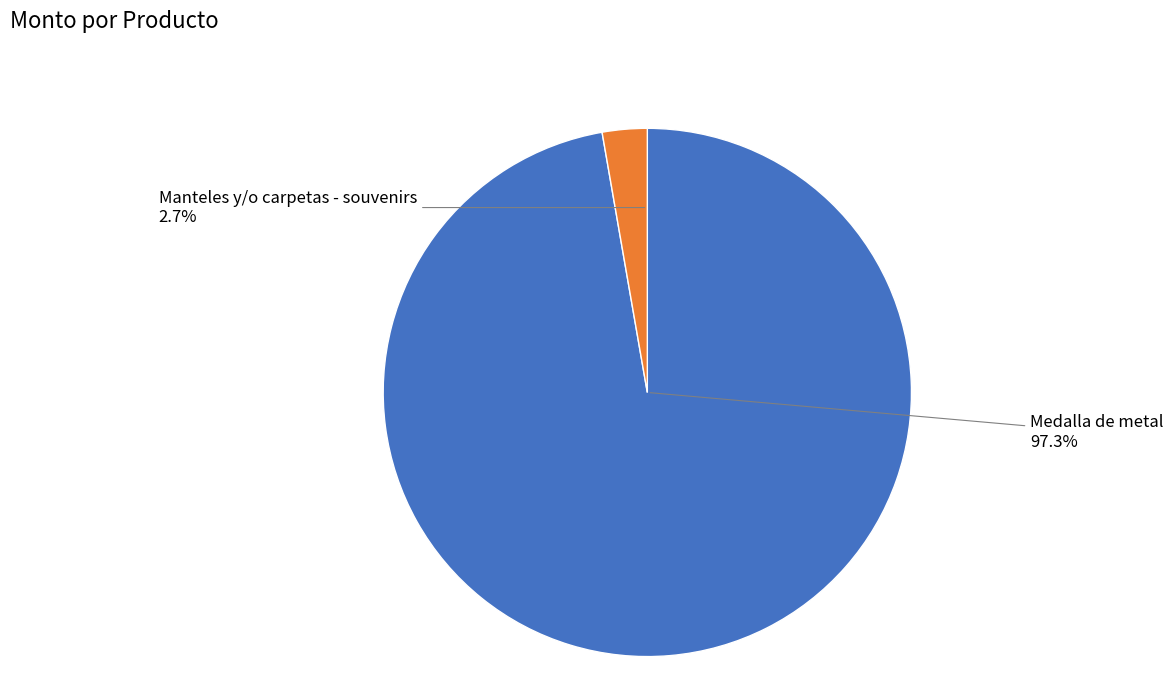

The Manteles y/o carpetas - souvenirs slice represents 1% of the pie. True or false?

False